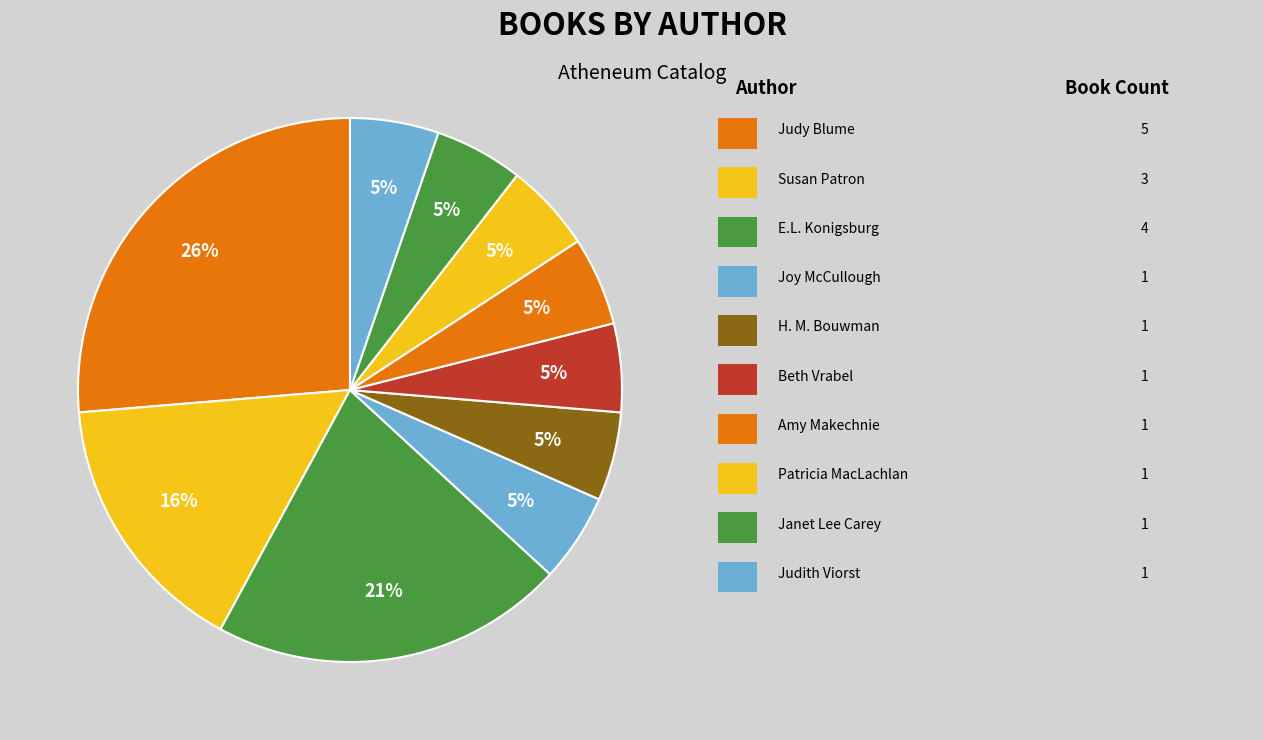

How many slices are in this pie chart?

10